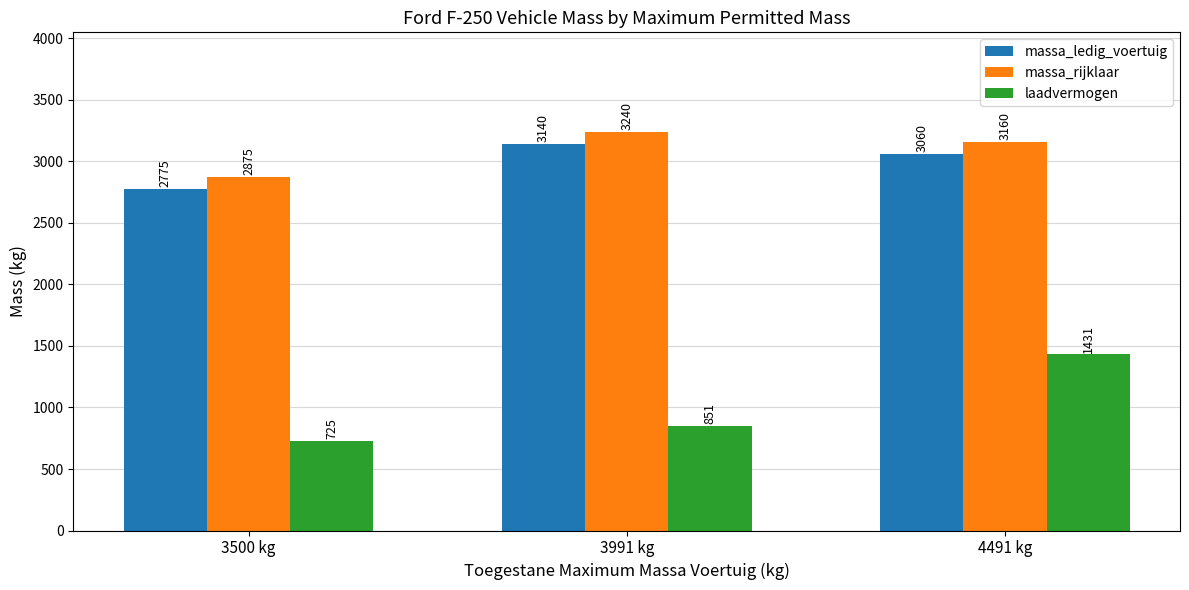

What is the sum of all laadvermogen values?

3007